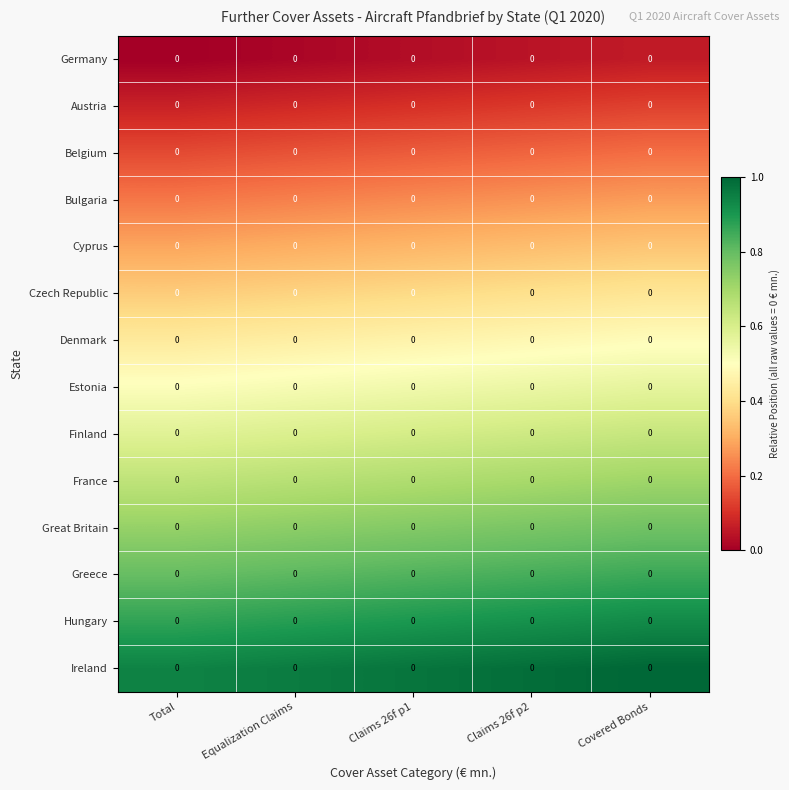

Which category has the lowest value in the Estonia series?

Total